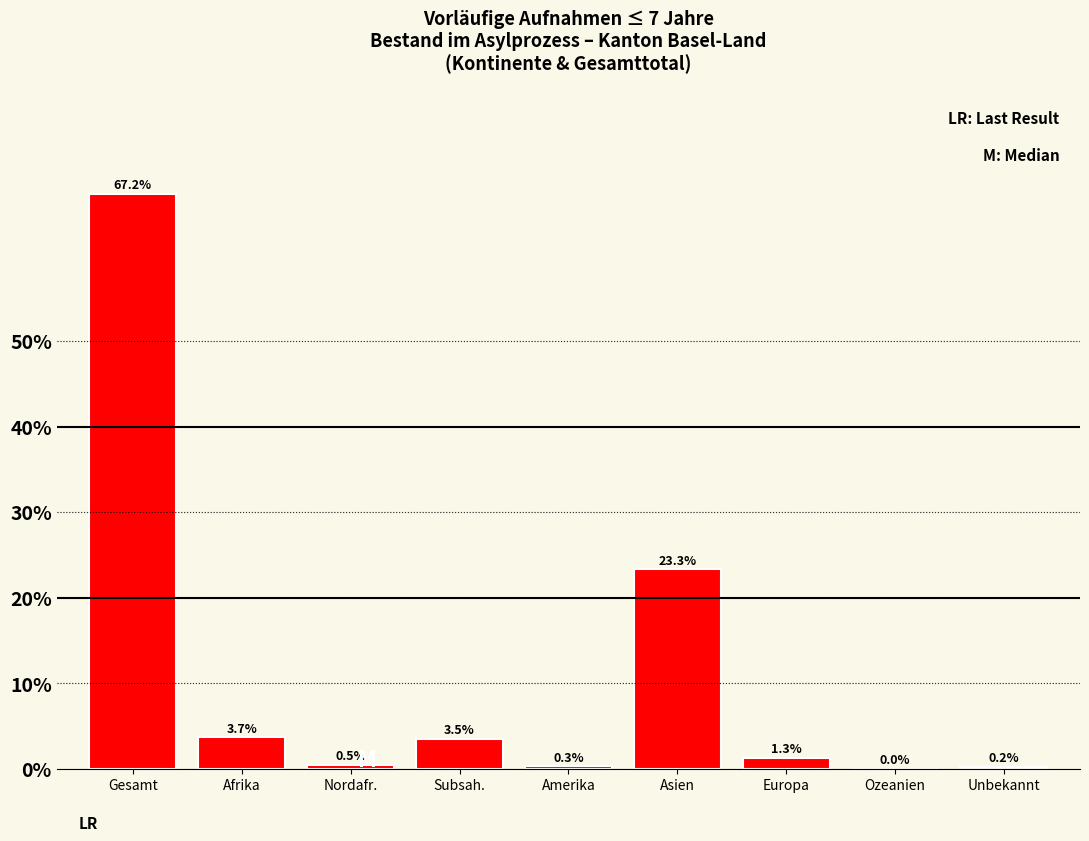

Reading left to right, what are all the values shown in this chart?

Gesamt=67.2	Afrika=3.7	Nordafr.=0.5	Subsah.=3.5	Amerika=0.3	Asien=23.3	Europa=1.3	Ozeanien=0.0	Unbekannt=0.2